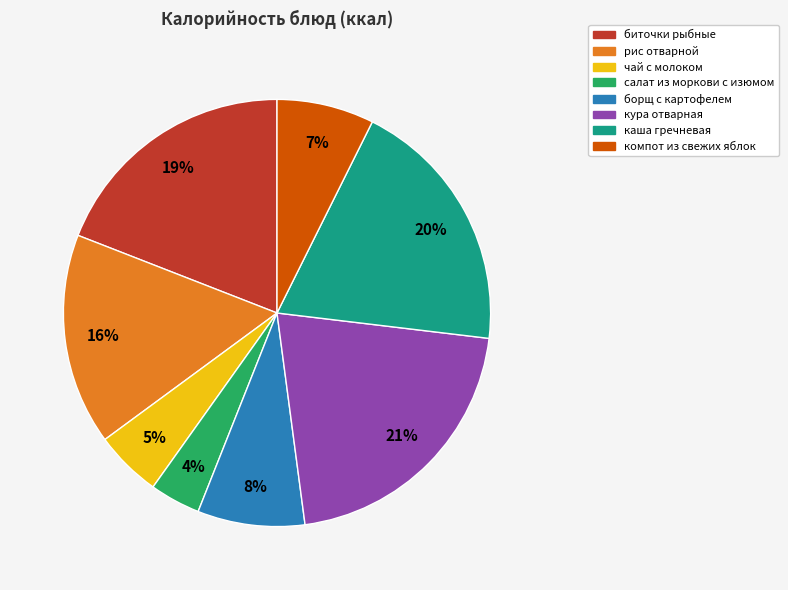

True or false: салат из моркови с изюмом accounts for 11% of the total.

False